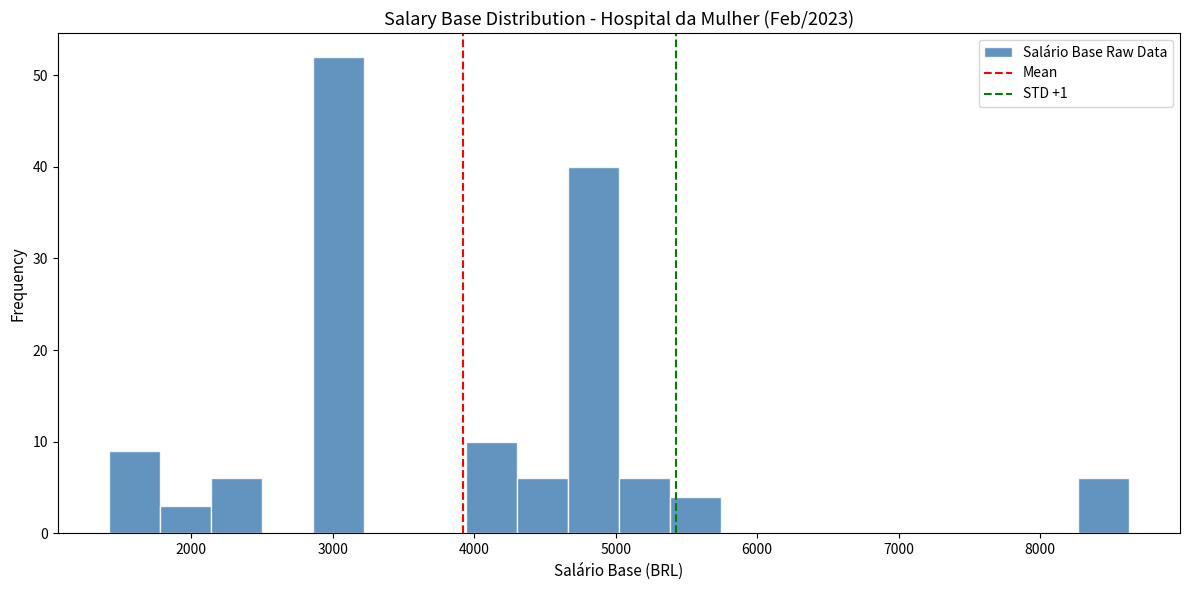

Read against the x-axis, roughly where is the centre of the tallest bar?

3000